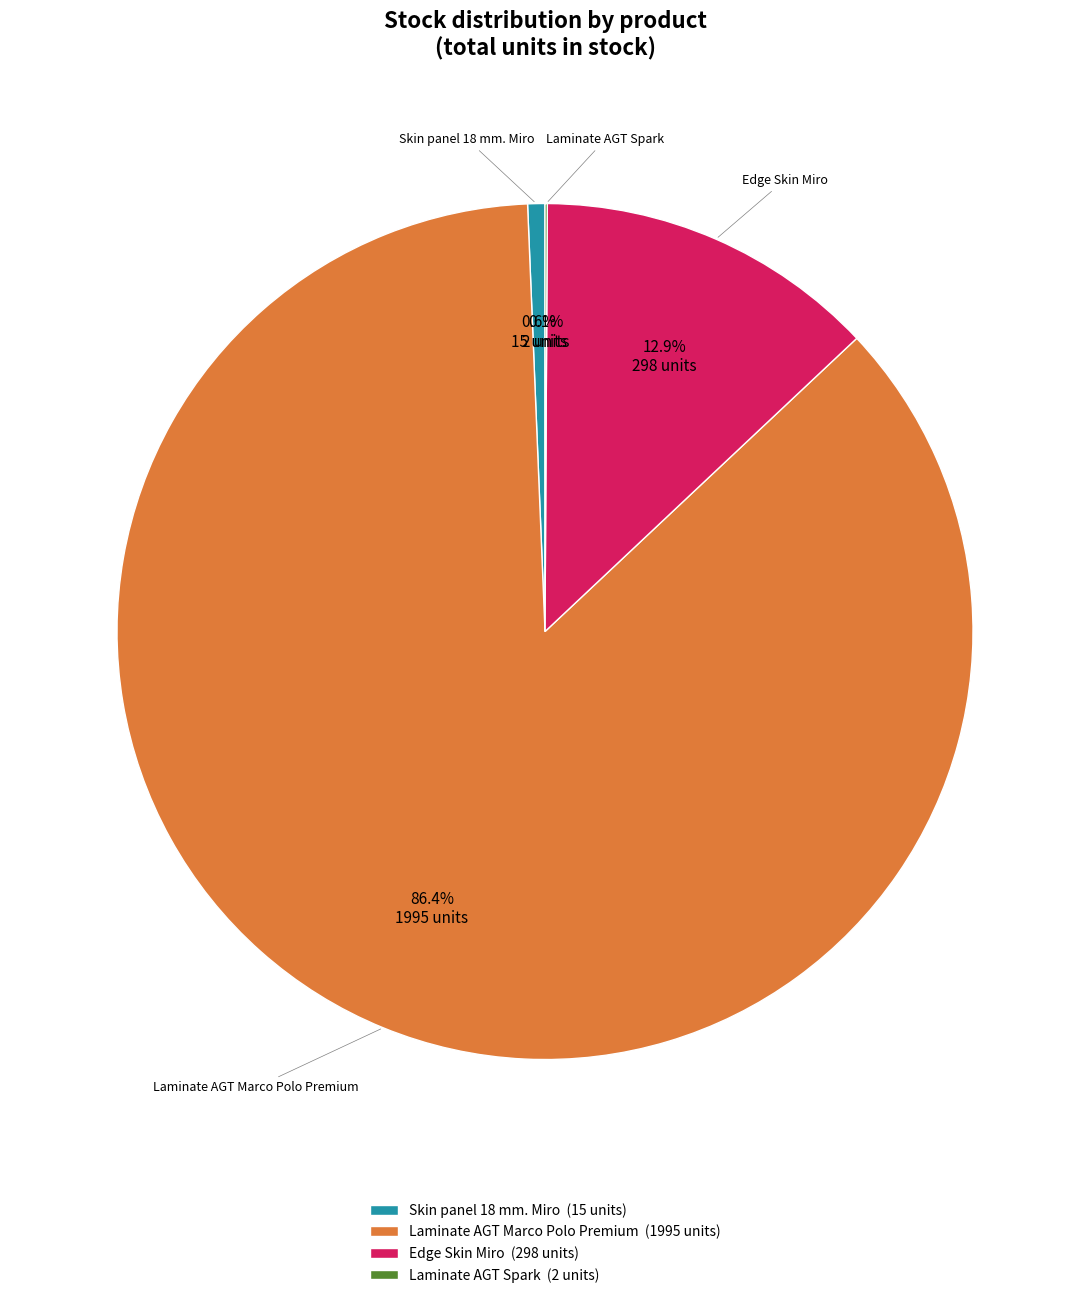

What is the total percentage of Skin panel 18 mm. Miro (15 units) and Laminate AGT Marco Polo Premium (1995 units)?

87.0%